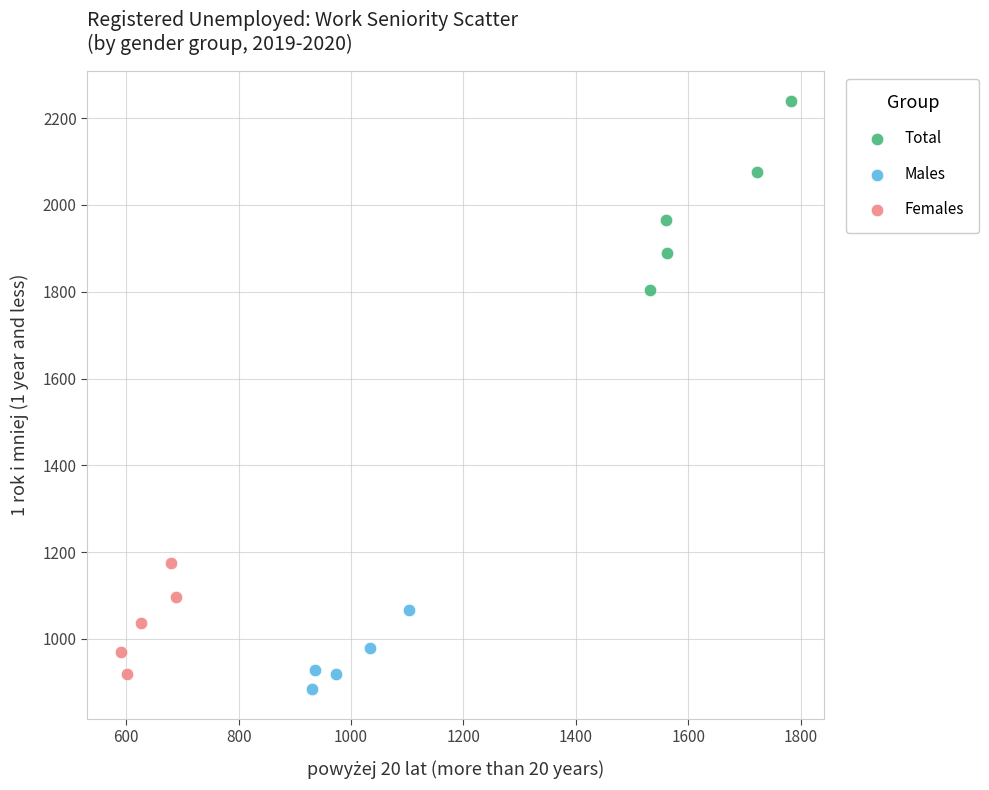

Which series has the largest Y range (max minus min)?

Total